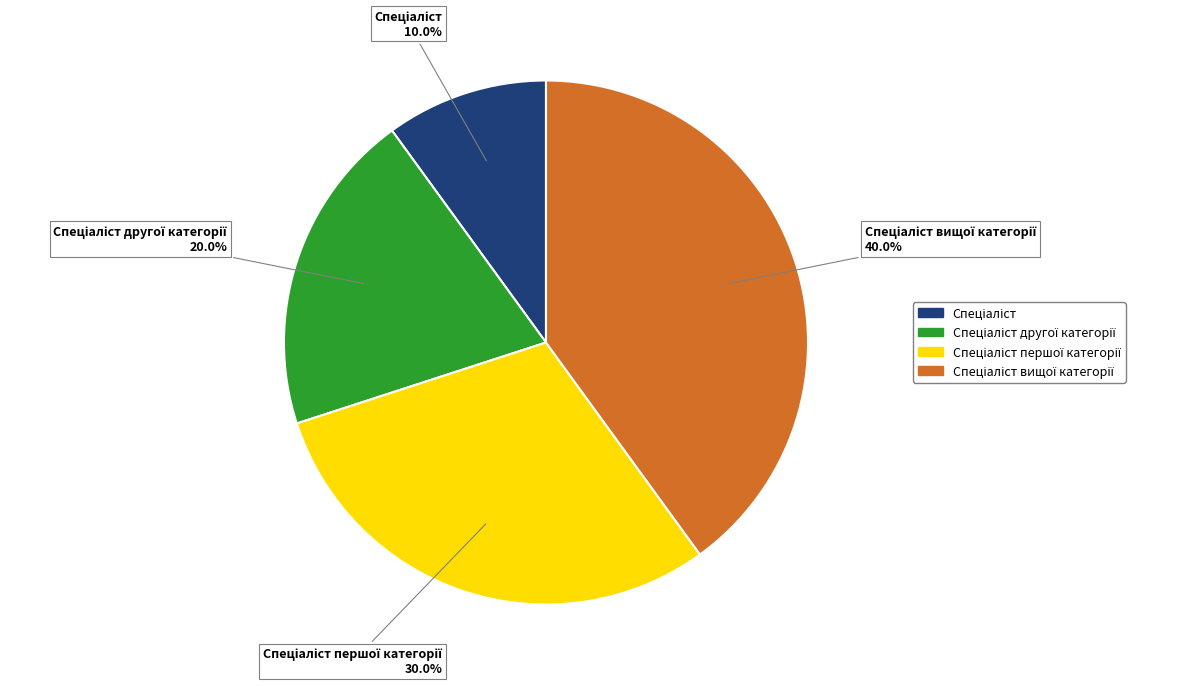

Is there any slice that represents more than half of the pie?

No